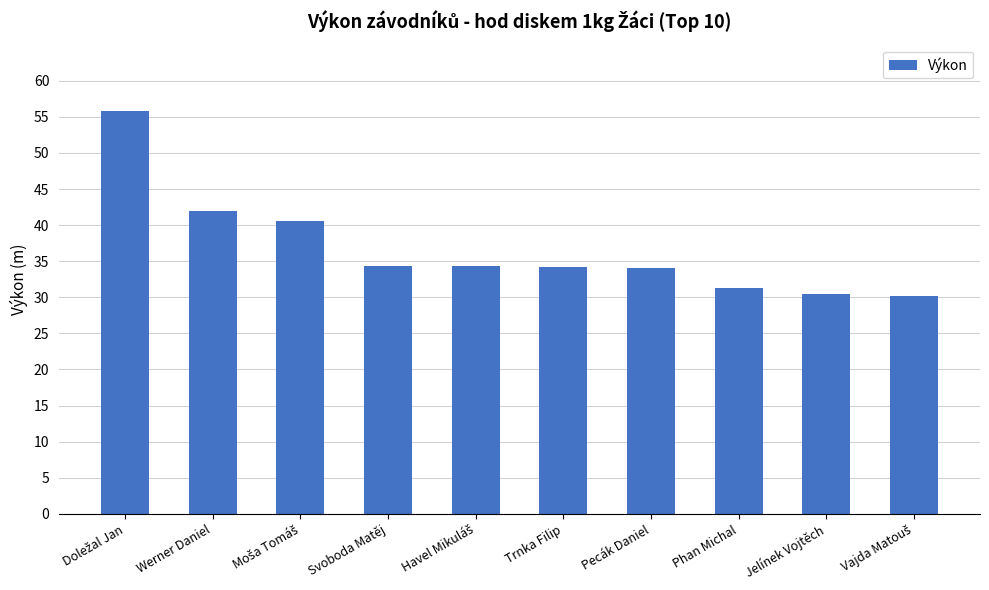

What is the minimum value shown in the chart?

30.2